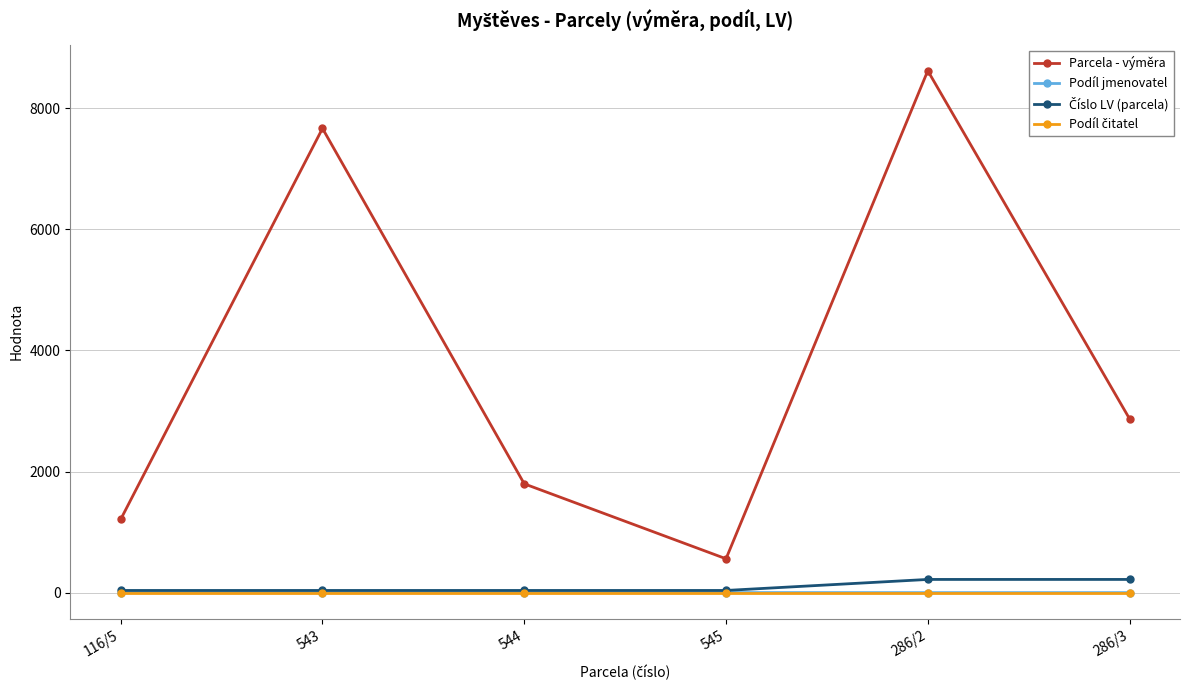

Where is Parcela - výměra nearest to the value 4588?

286/3